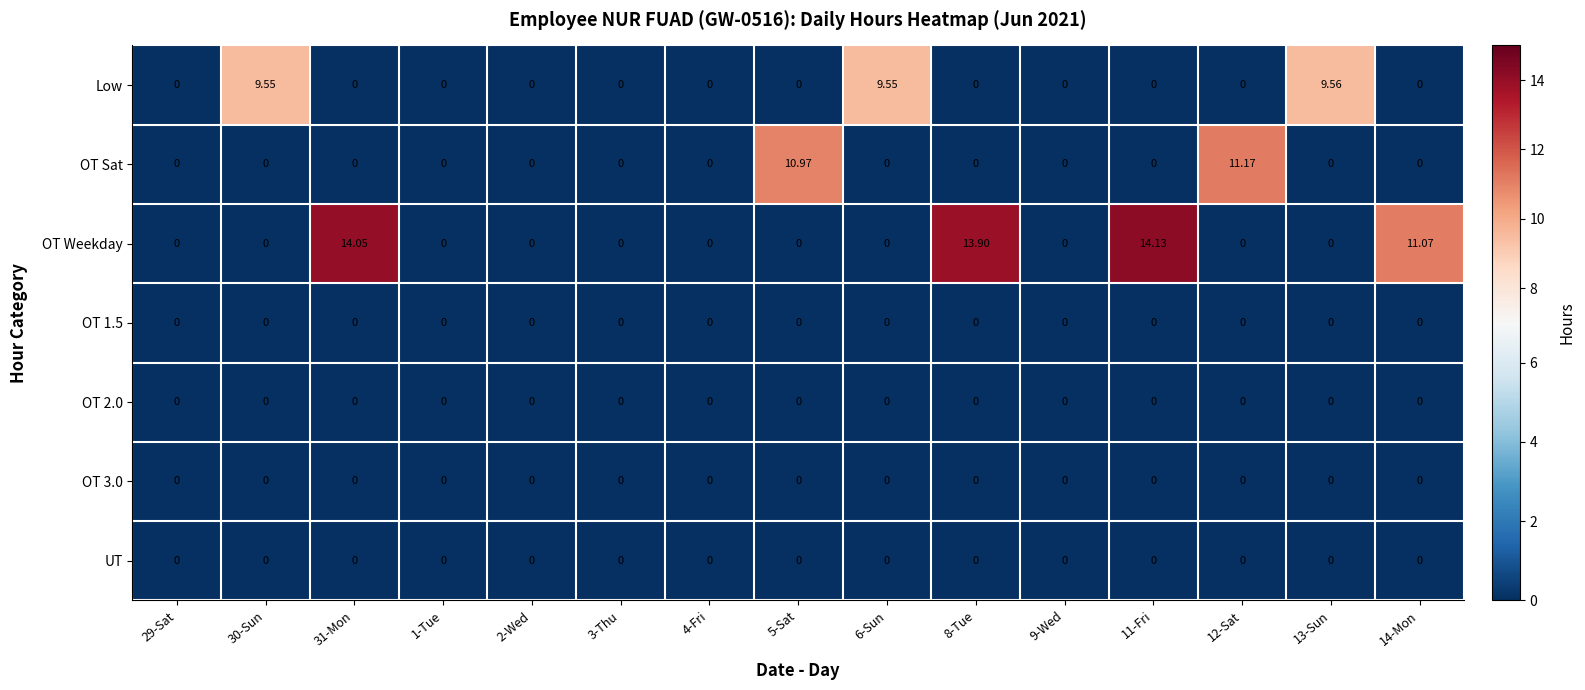

Which series has the largest range (max minus min)?

OT Weekday